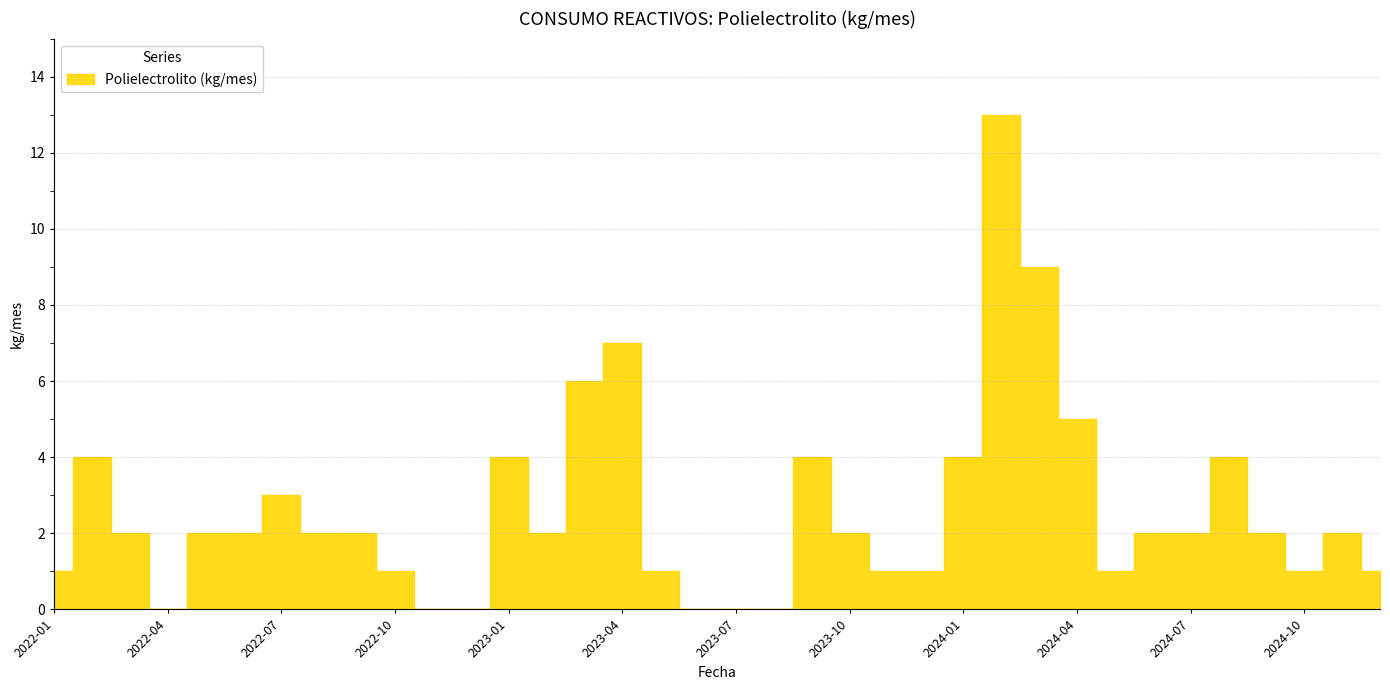

How many lines are shown in the chart?

1